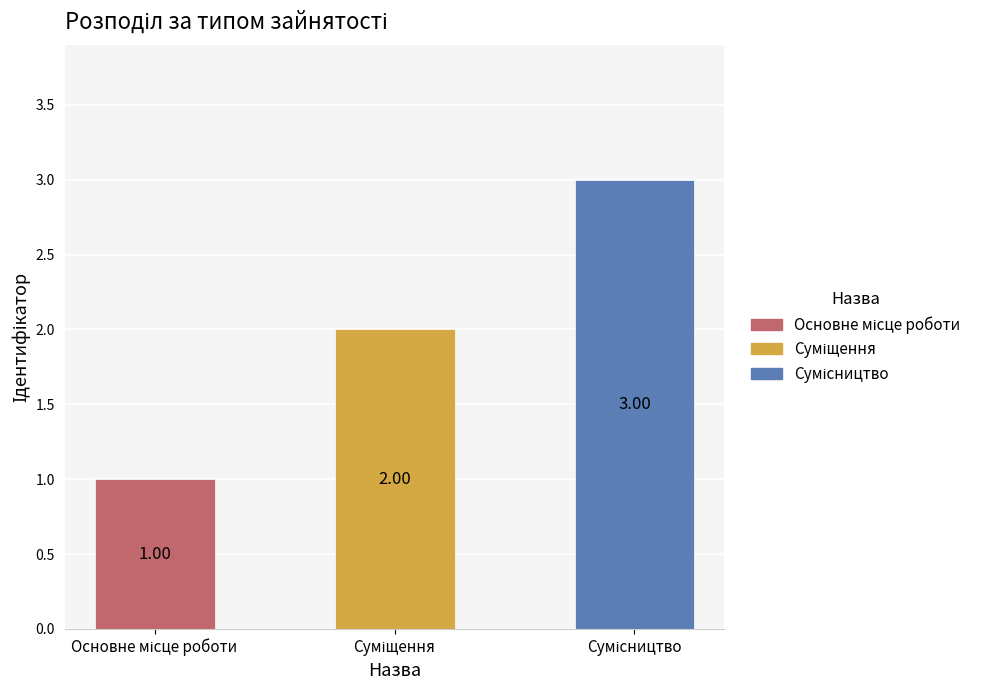

What is the minimum value shown in the chart?

1